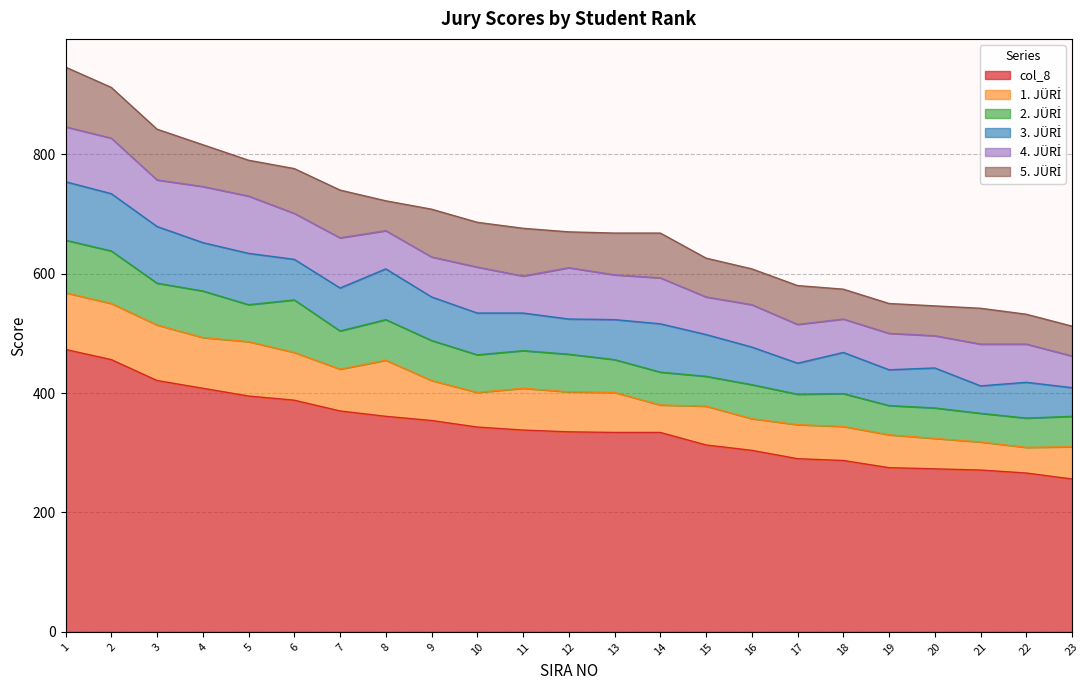

Reading right to left, transcribe all the data shown in this chart.

col_8: 23=256	22=266	21=271	20=273	19=275	18=287	17=290	16=304	15=313	14=334	13=334	12=335	11=338	10=343	9=354	8=361	7=370	6=388	5=395	4=408	3=421	2=456	1=473
1. JÜRİ: 23=54	22=43	21=47	20=51	19=55	18=57	17=57	16=53	15=65	14=46	13=67	12=67	11=70	10=58	9=67	8=94	7=70	6=80	5=91	4=85	3=93	2=94	1=95
2. JÜRİ: 23=51	22=49	21=48	20=51	19=49	18=55	17=51	16=57	15=50	14=55	13=55	12=63	11=63	10=63	9=67	8=68	7=64	6=88	5=62	4=78	3=70	2=88	1=88
3. JÜRİ: 23=48	22=60	21=46	20=67	19=60	18=69	17=52	16=63	15=70	14=81	13=67	12=59	11=63	10=70	9=73	8=85	7=72	6=68	5=86	4=81	3=95	2=96	1=98
4. JÜRİ: 23=53	22=64	21=70	20=54	19=61	18=56	17=65	16=71	15=63	14=77	13=75	12=86	11=62	10=77	9=67	8=64	7=84	6=77	5=96	4=94	3=78	2=93	1=92
5. JÜRİ: 23=50	22=50	21=60	20=50	19=50	18=50	17=65	16=60	15=65	14=75	13=70	12=60	11=80	10=75	9=80	8=50	7=80	6=75	5=60	4=70	3=85	2=85	1=100